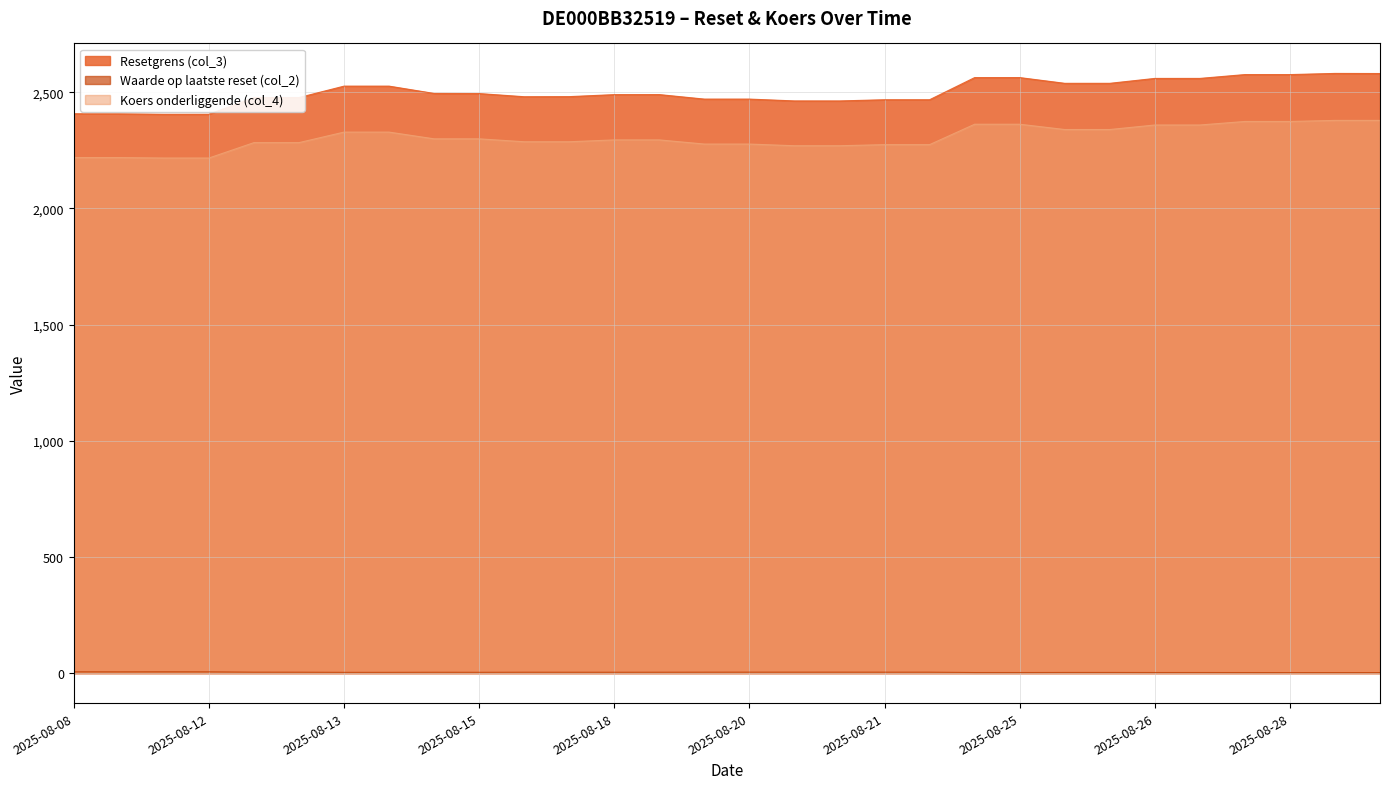

Which category has the lowest value across all series?

2025-08-28